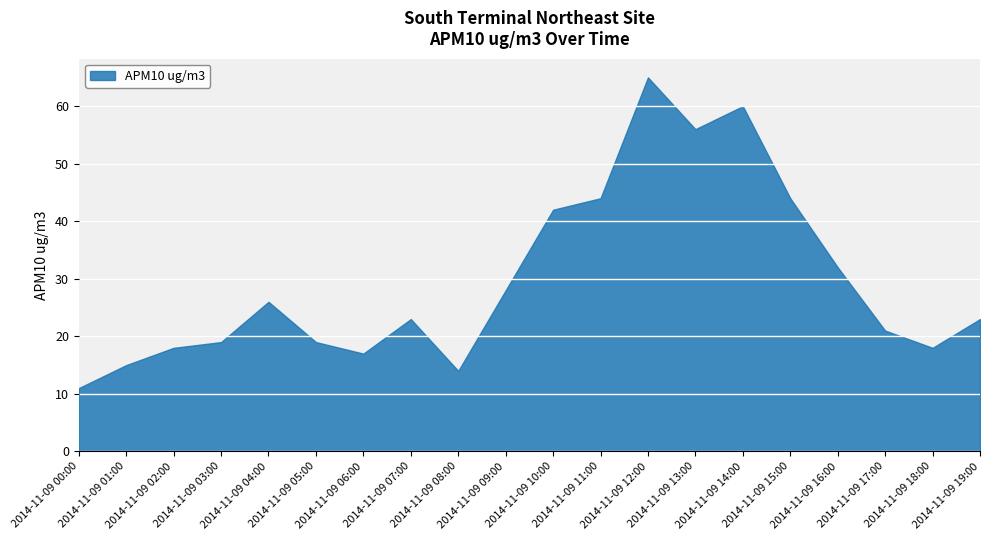

Which label corresponds to the smallest value in the chart?

2014-11-09 00:00